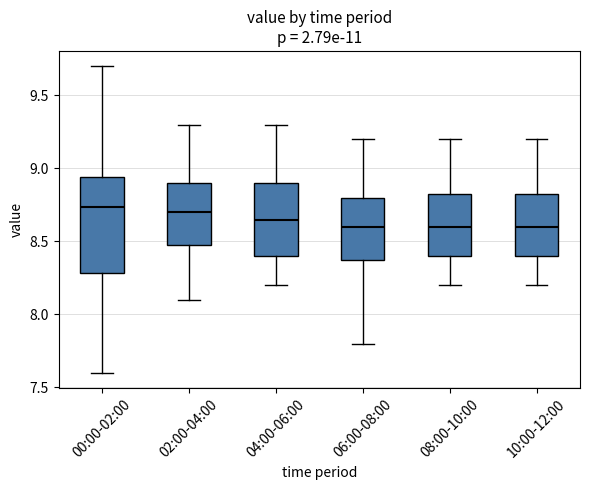

Where does the lower whisker of the box for 04:00-06:00 end on the y-axis? The values are not printed on the chart, so give them approximately, as read against the axis.

8.20